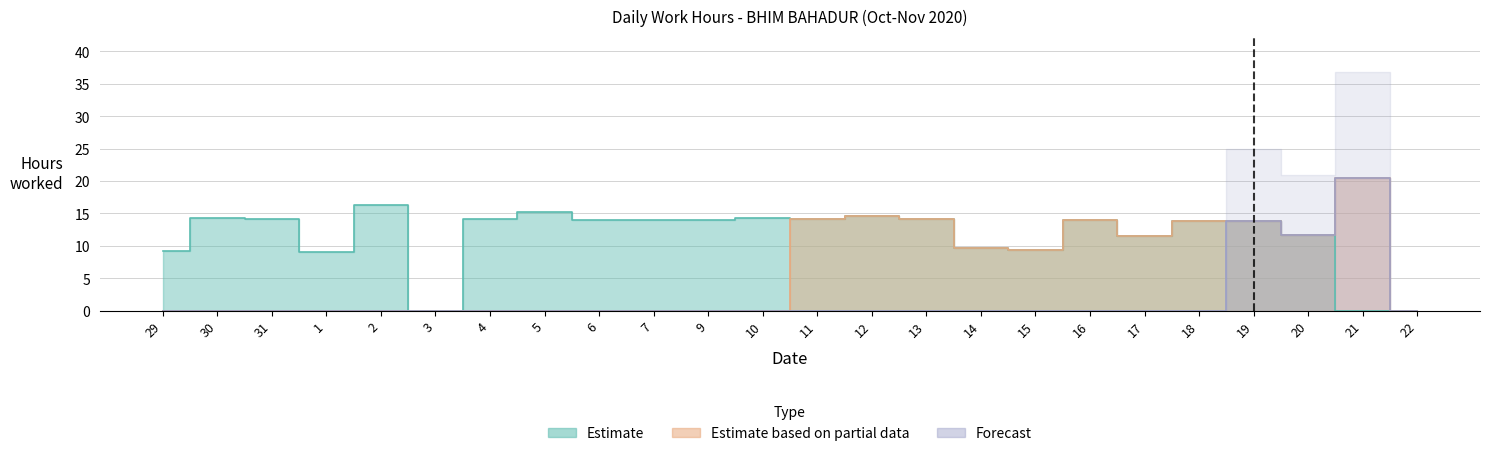

Rank the series by their maximum value, from lowest to highest.

Estimate, Estimate based on partial data, Forecast